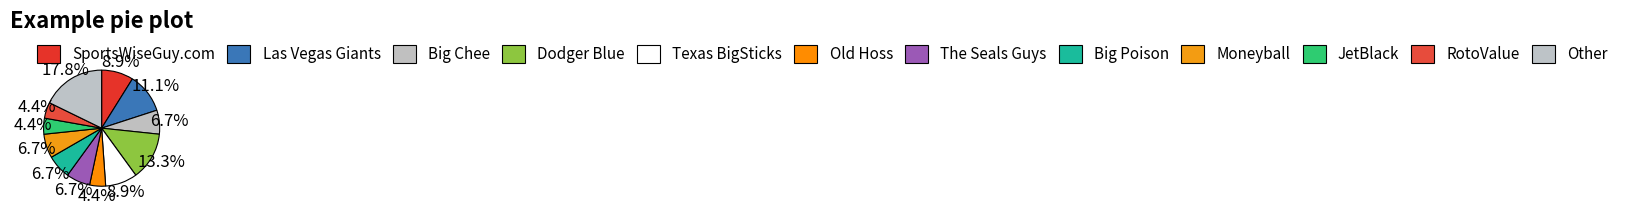

To the nearest percent, what percentage of the pie is RotoValue?

4%